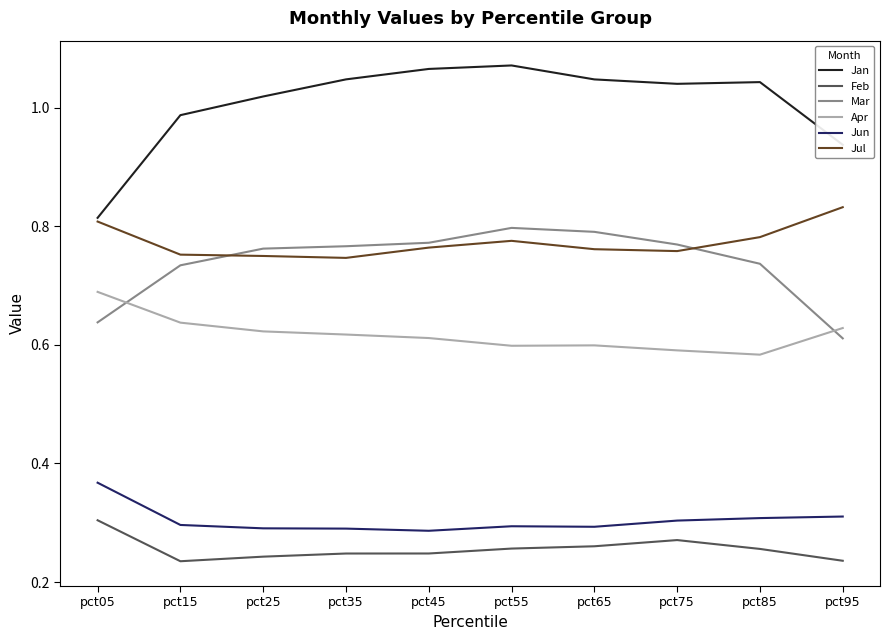

The Jul series shows 0.3 at pct05. True or false?

False